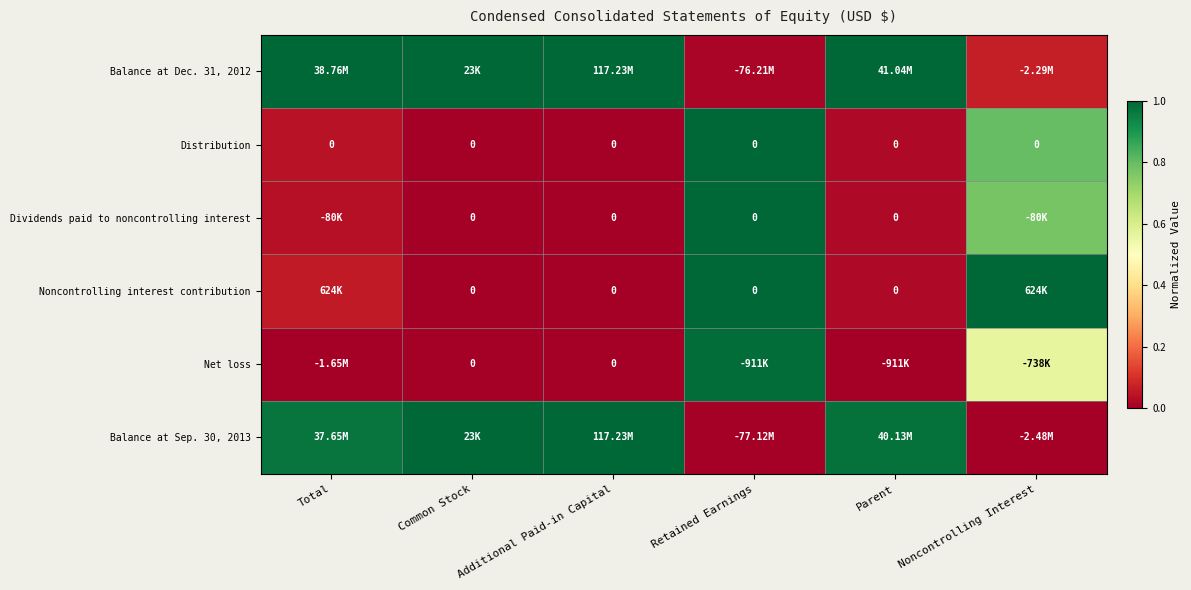

At how many categories does at least one series exceed 0?

6